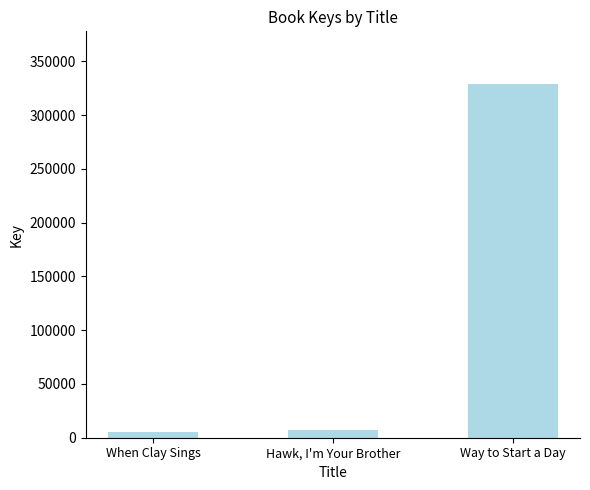

What is the smallest value displayed?

5748